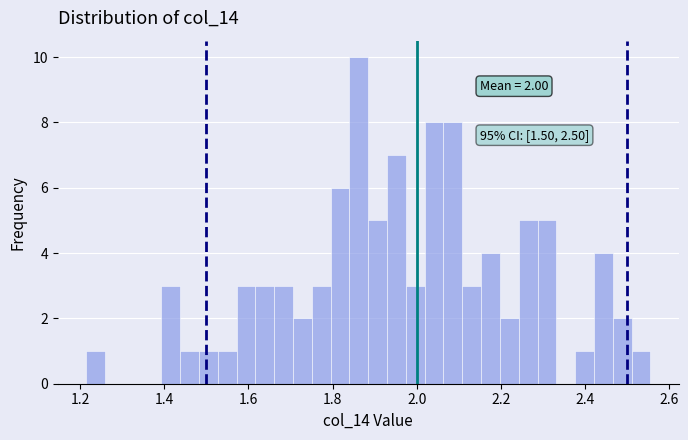

Around what value on the x-axis is the tallest bar? Give the approximate position of its centre, as read against the axis.

1.86